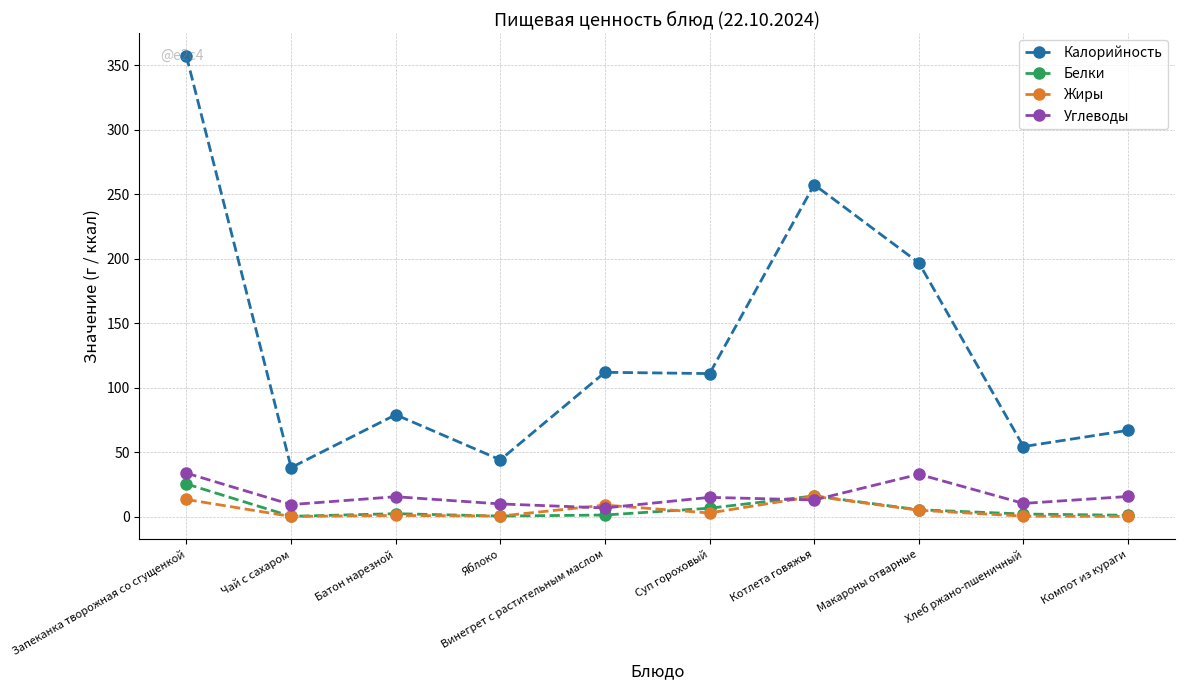

Is this an area chart (filled region under the line)?

No